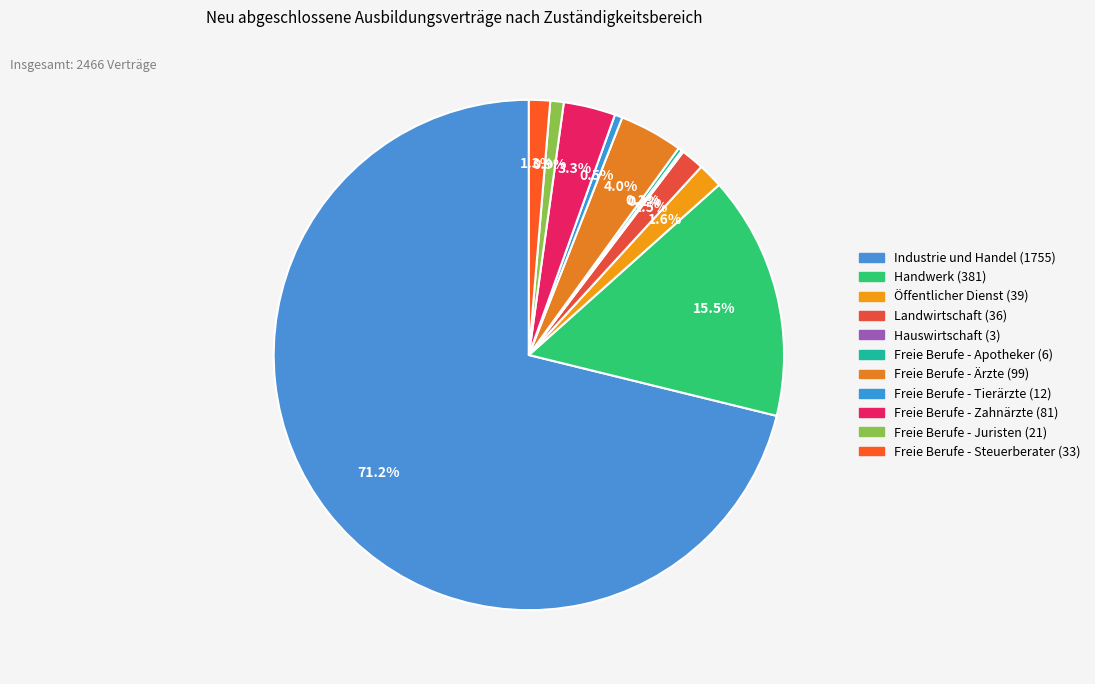

Is it true that Hauswirtschaft is 0% of the pie?

True